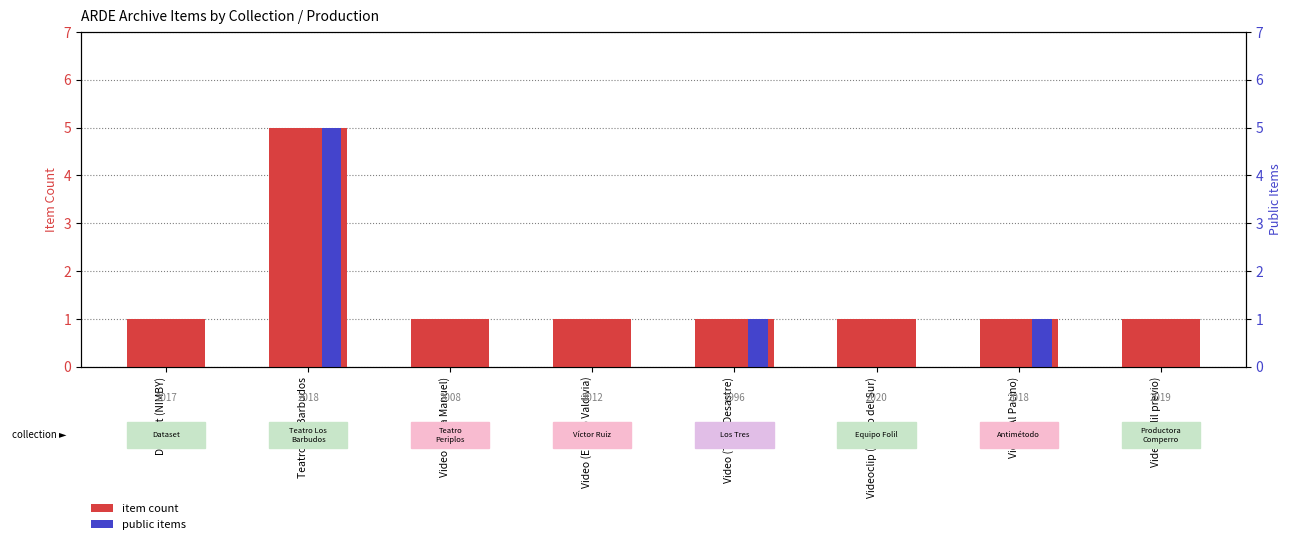

List the series in order of their peak value, lowest first.

item count, public items